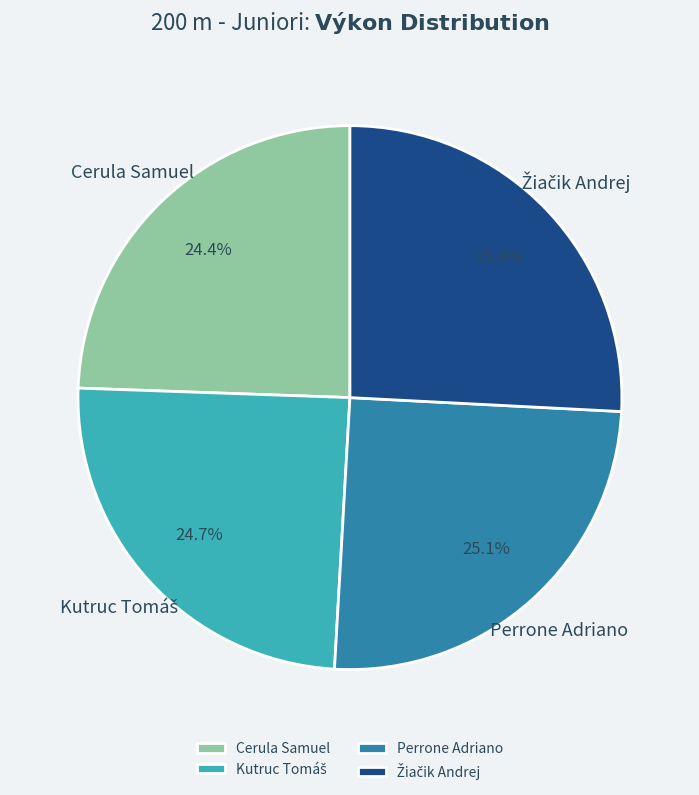

How much of the chart is everything except Perrone Adriano?

74.9%